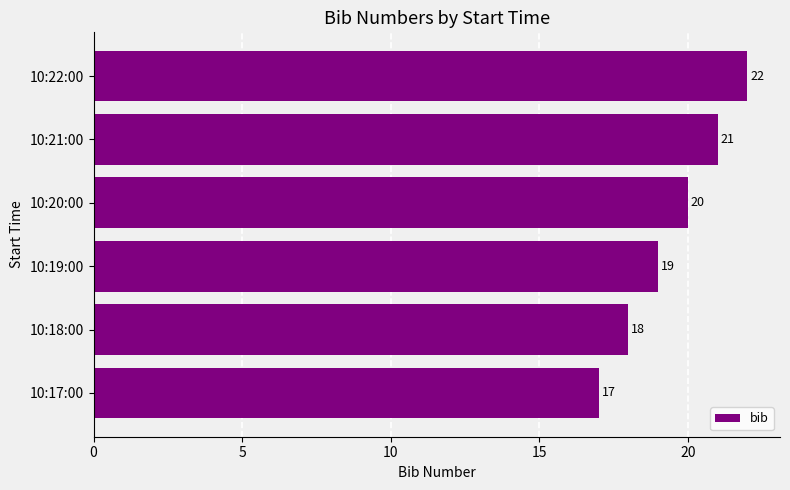

What is the difference between the second highest and minimum values?

4